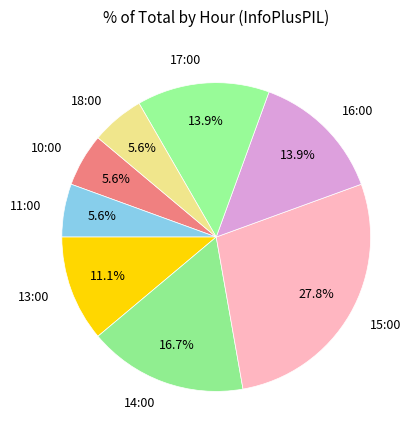

Which category has the biggest portion of the pie?

15:00